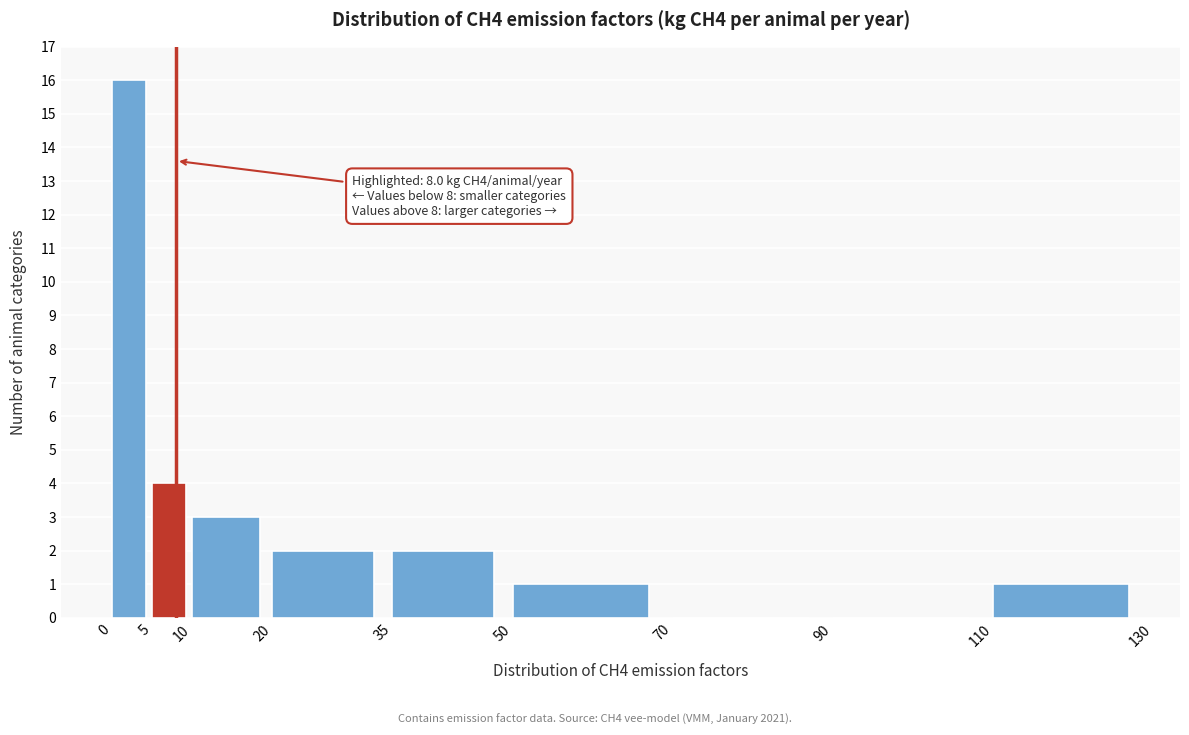

Which range on the x-axis has the tallest bar?

0 to 5